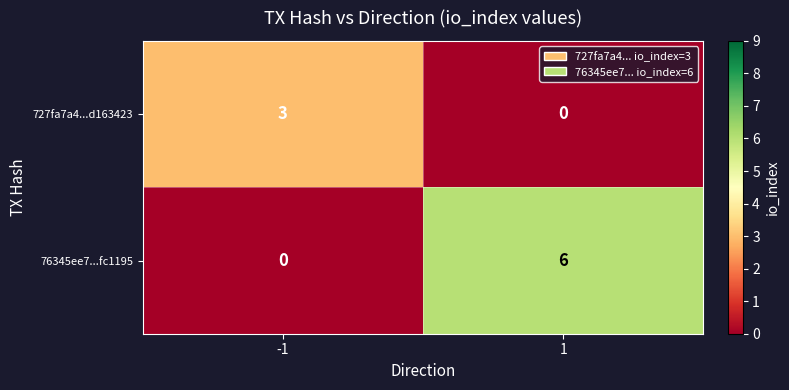

What is the difference between the highest and lowest values at -1?

3